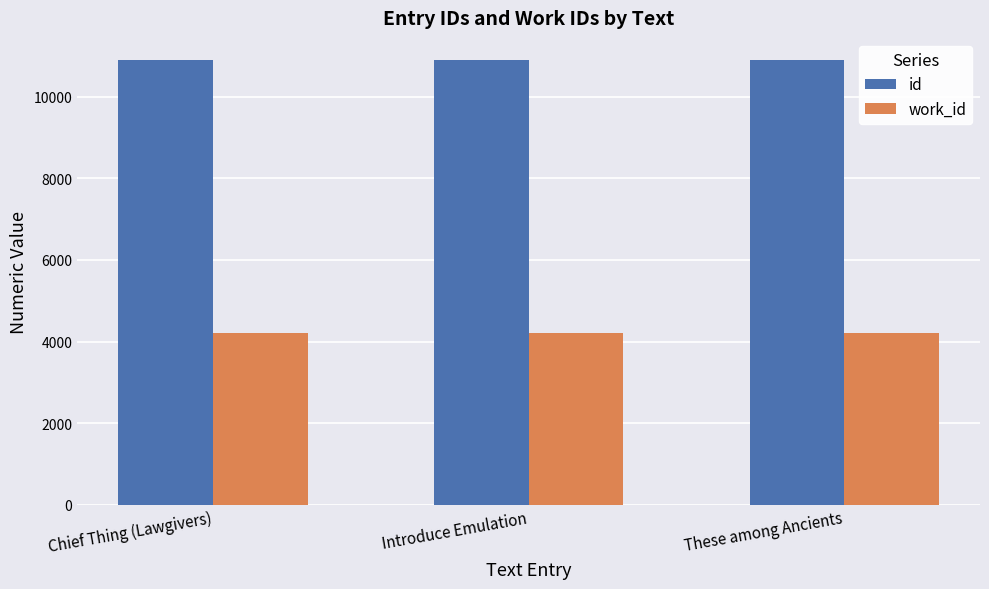

Rank the series at These among Ancients from lowest to highest value.

work_id, id